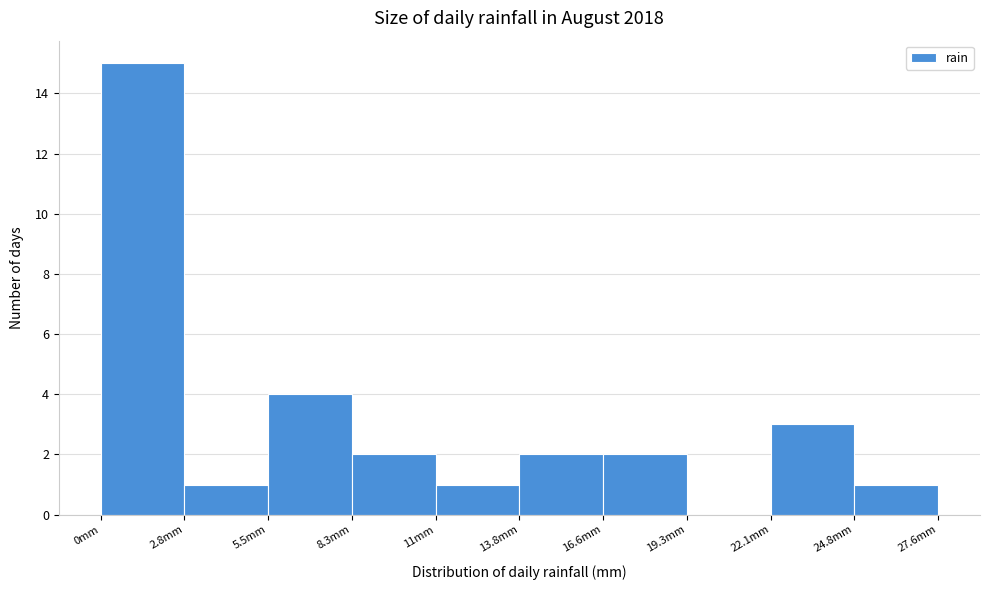

Reading left to right, transcribe this chart: for each bar, give the range it covers on the x-axis and its height. Neither the bar edges nor the heights are printed on the chart, so give them approximately, as read against the axes.

0.0 to 3.0: 15
3.0 to 5.5: 1
5.5 to 8.5: 4
8.5 to 11.0: 2
11.0 to 14.0: 1
14.0 to 16.5: 2
16.5 to 19.5: 2
19.5 to 22.0: 0
22.0 to 25.0: 3
25.0 to 27.5: 1